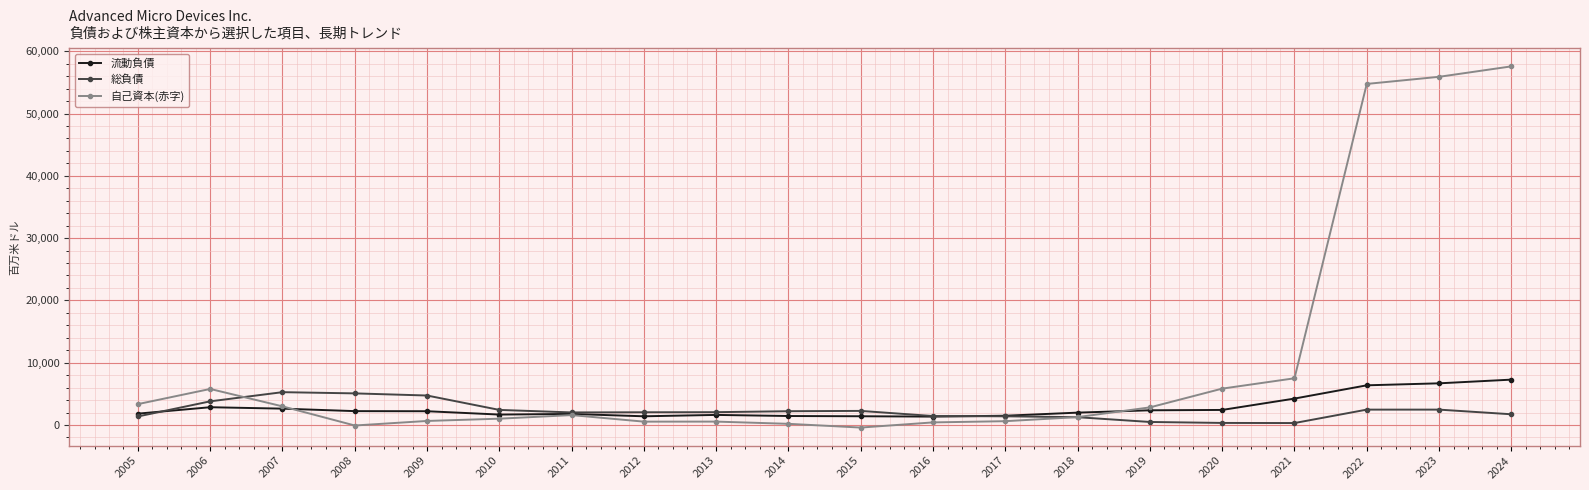

The value of 流動負債 at 2005 is 1822. True or false?

True